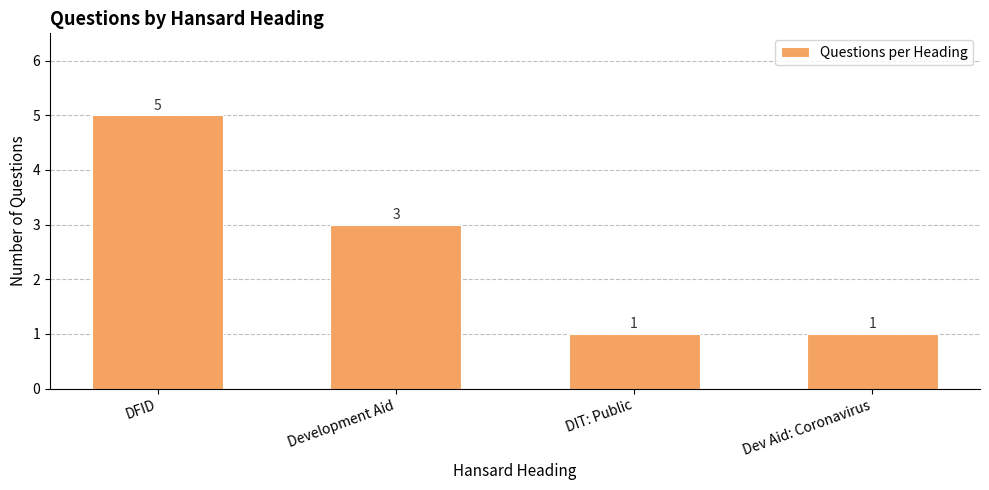

What is the sum of all values?

10